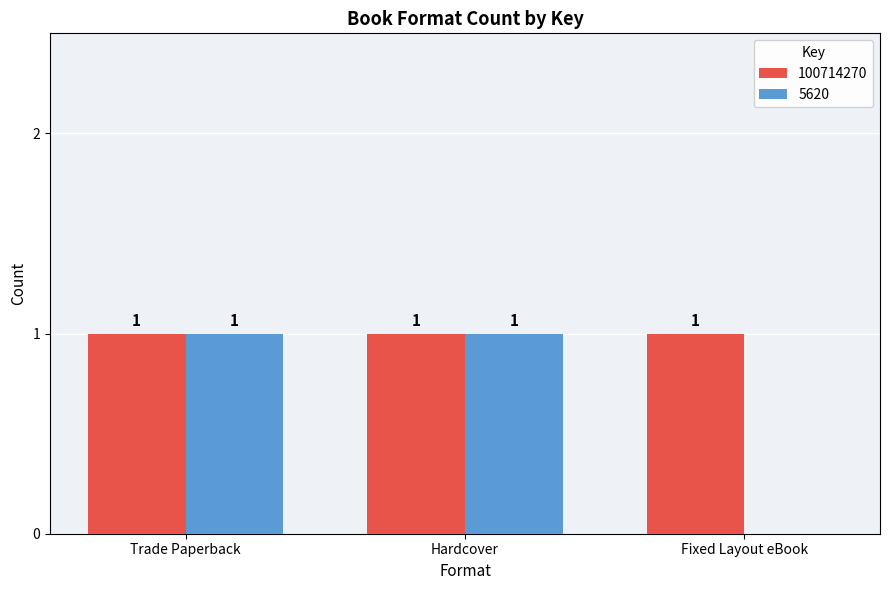

The value of 100714270 at Fixed Layout eBook is 1. True or false?

True